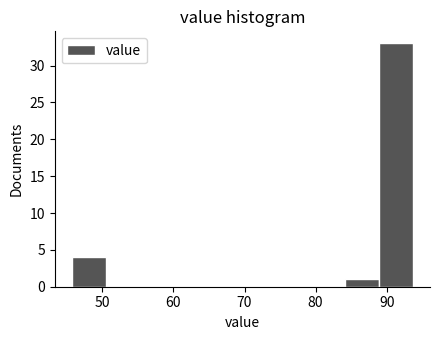

Over which range of the x-axis is the bar tallest?

88.9 to 93.7